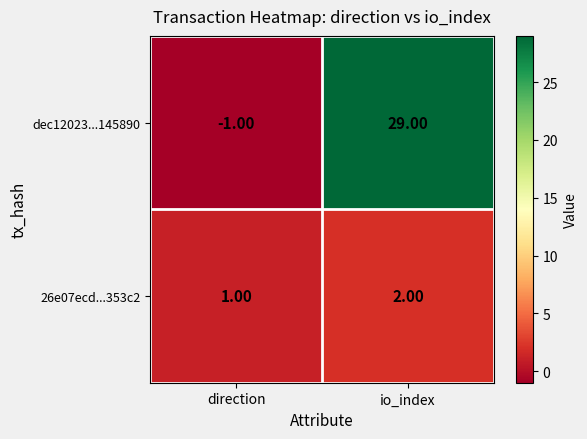

What is the difference between the maximum and minimum values in the dec12023...145890 series?

30